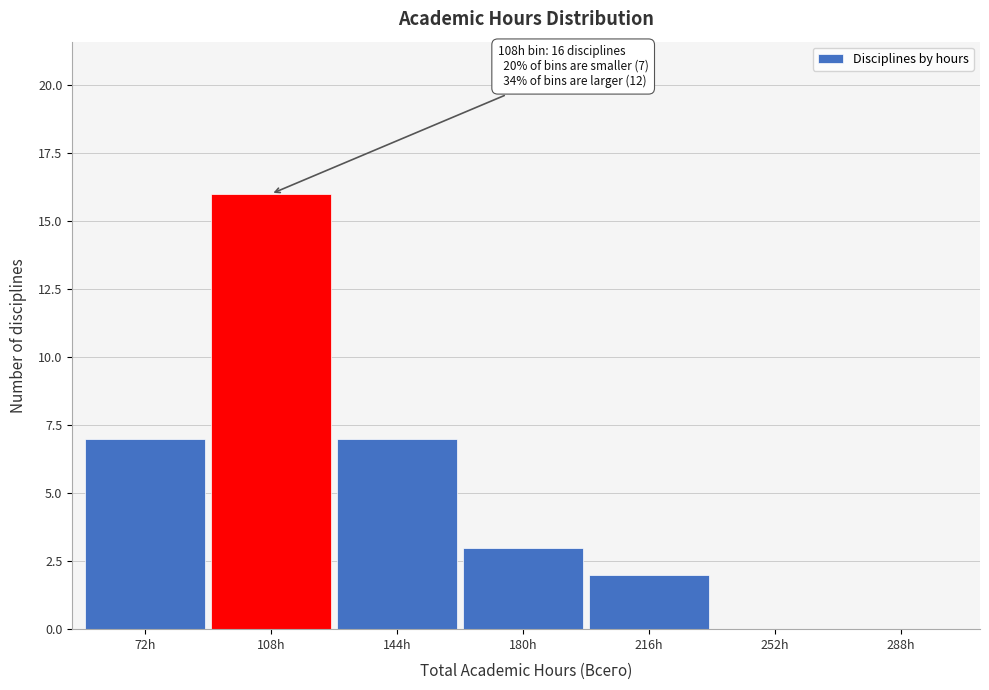

Reading right to left, extract all data points from this chart.

288h=0	252h=0	216h=2	180h=3	144h=7	108h=16	72h=7